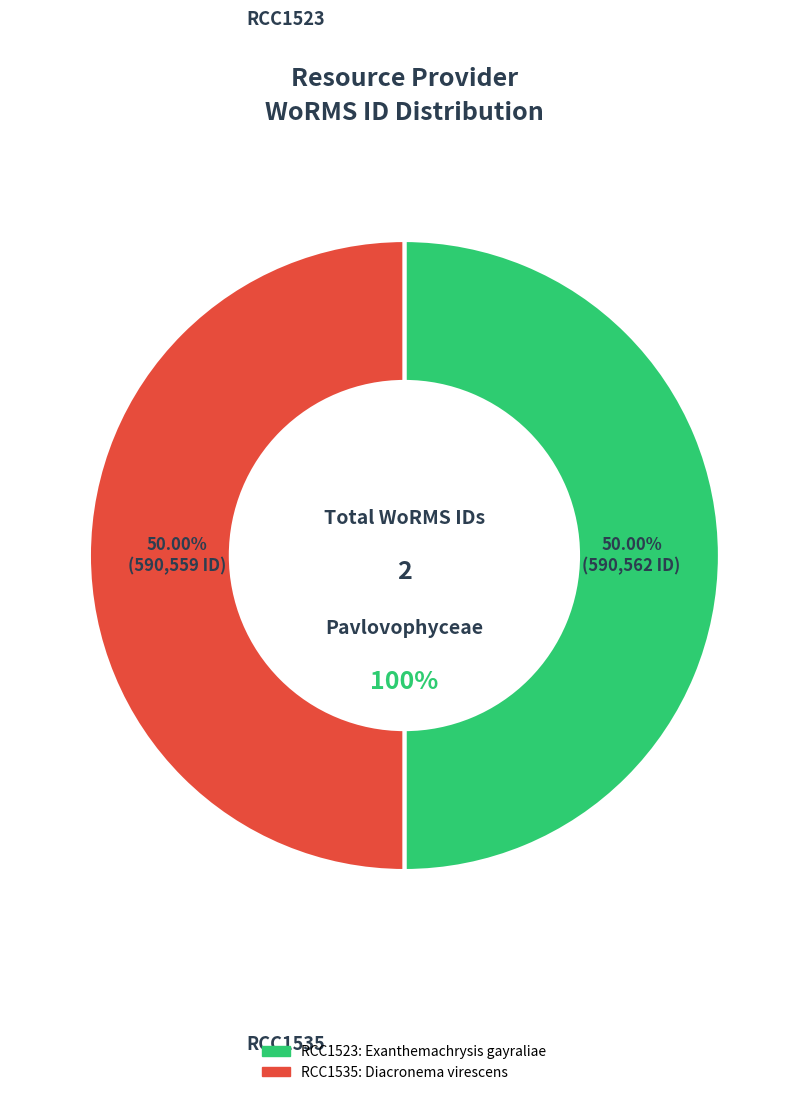

What is the largest slice in the pie chart?

RCC1523